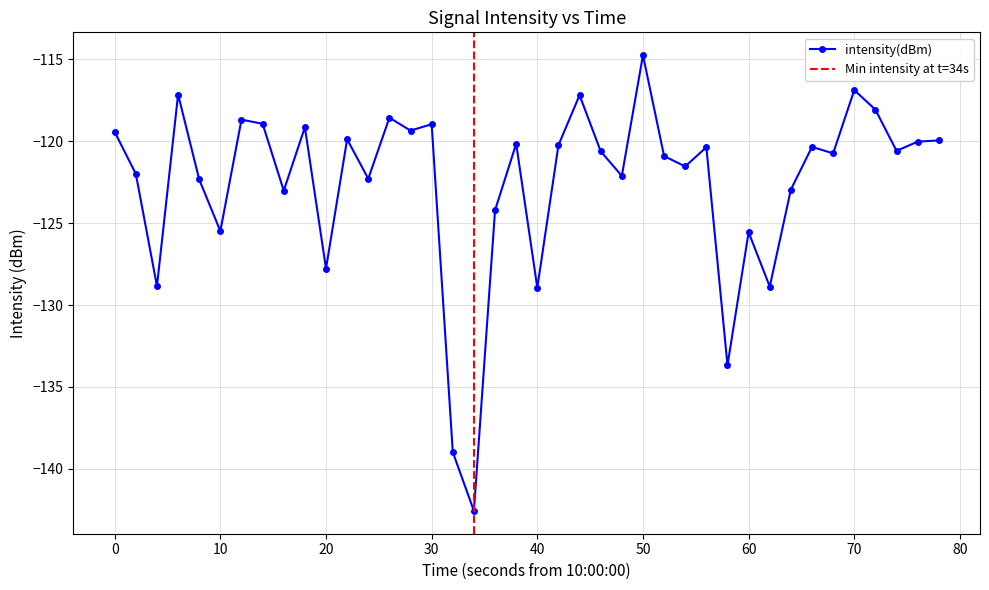

True or false: intensity(dBm) has a value of -116.9 at 70.

True